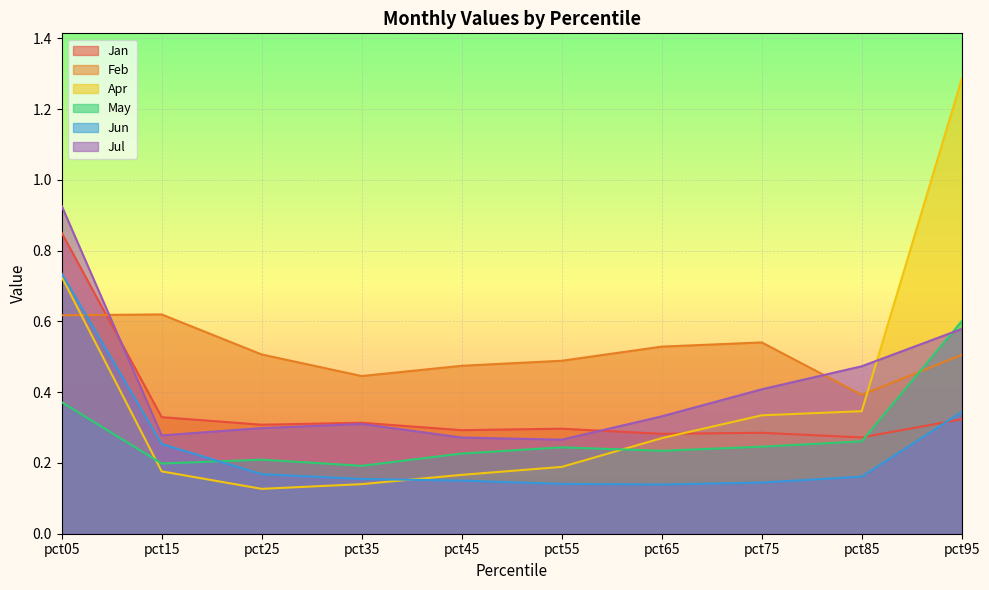

The value of Apr at pct45 is 0.1. True or false?

False